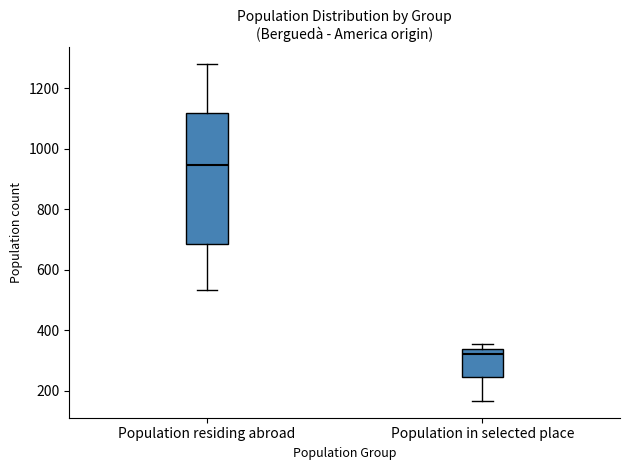

Reading left to right, read every box against the y-axis: the position of its median line, the range the box covers, and the ends of its whiskers. The values are not printed on the chart, so give them approximately, as read against the axis.

Population residing abroad: median 940, box 680 to 1120, whiskers 540 to 1280
Population in selected place: median 320, box 240 to 340, whiskers 160 to 360